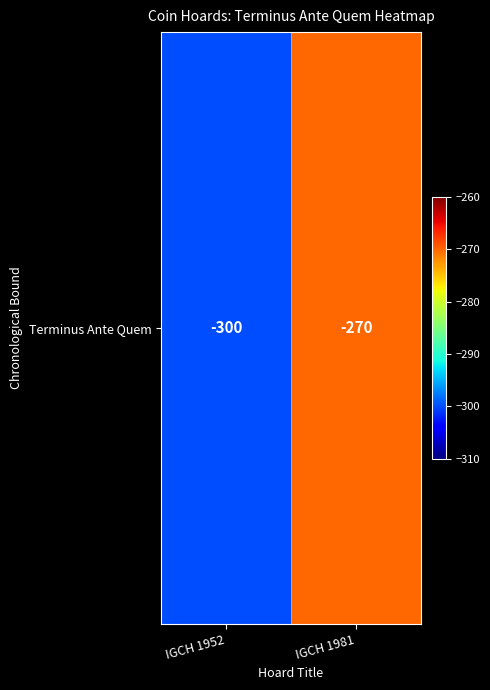

What is the greatest value displayed?

-270